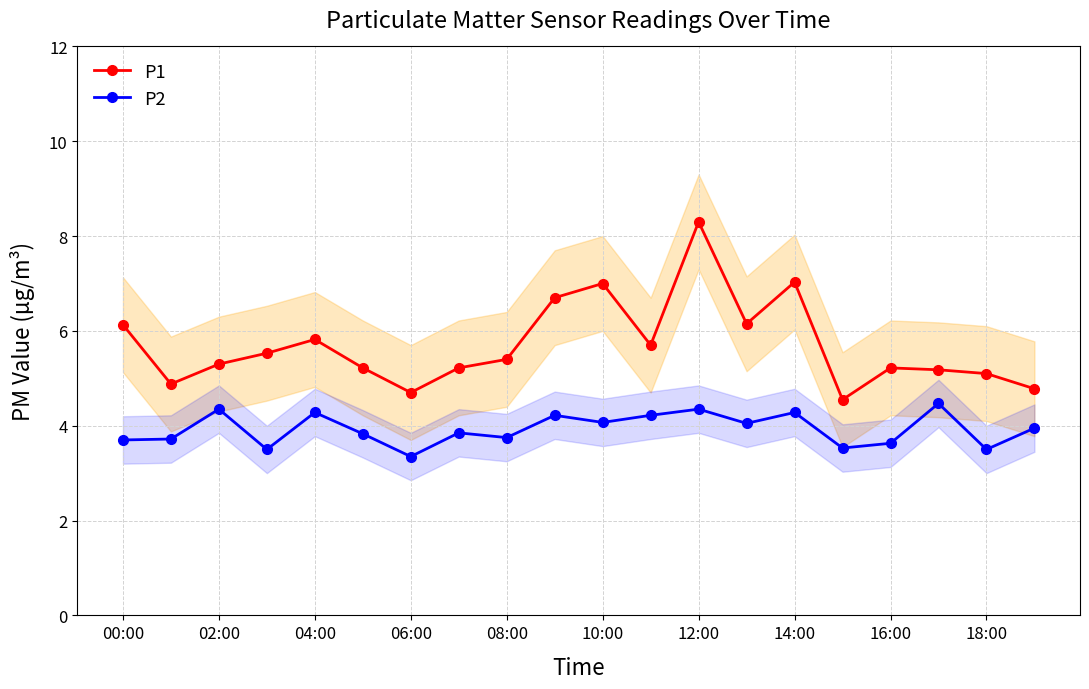

What is the highest value of the P2 series?

4.5